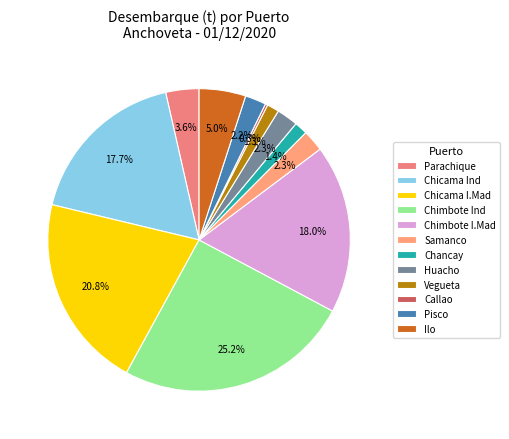

Count the number of slices in the pie.

12